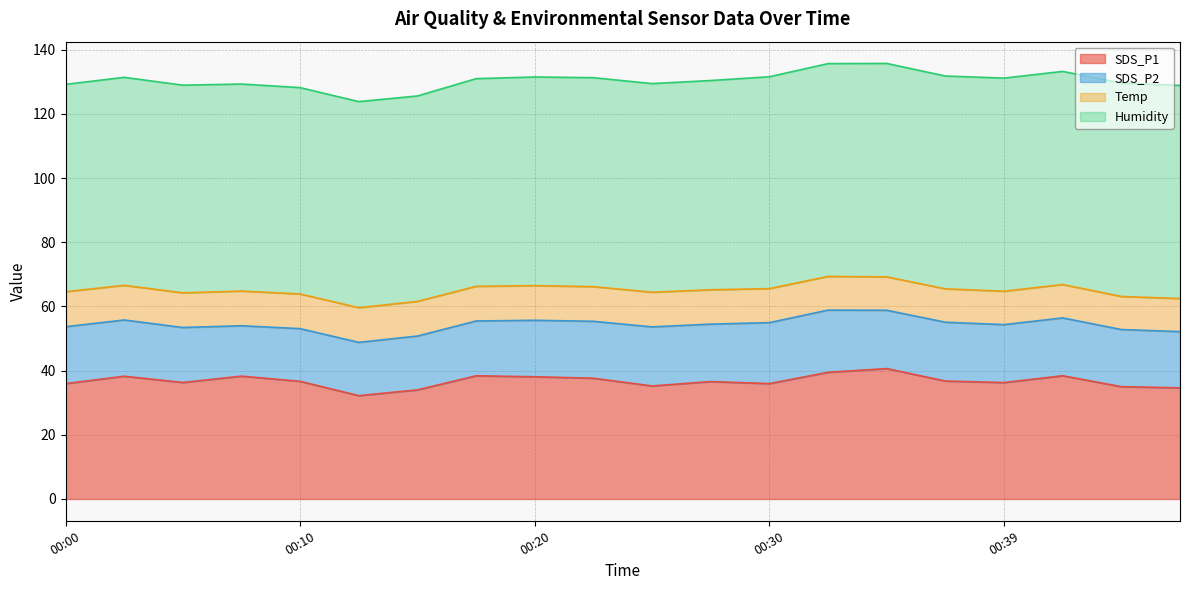

List the labels in order of SDS_P1 value, largest first.

00:35, 00:32, 00:42, 00:17, 00:07, 00:02, 00:20, 00:22, 00:37, 00:10, 00:27, 00:05, 00:39, 00:00, 00:30, 00:25, 00:44, 00:47, 00:15, 00:12